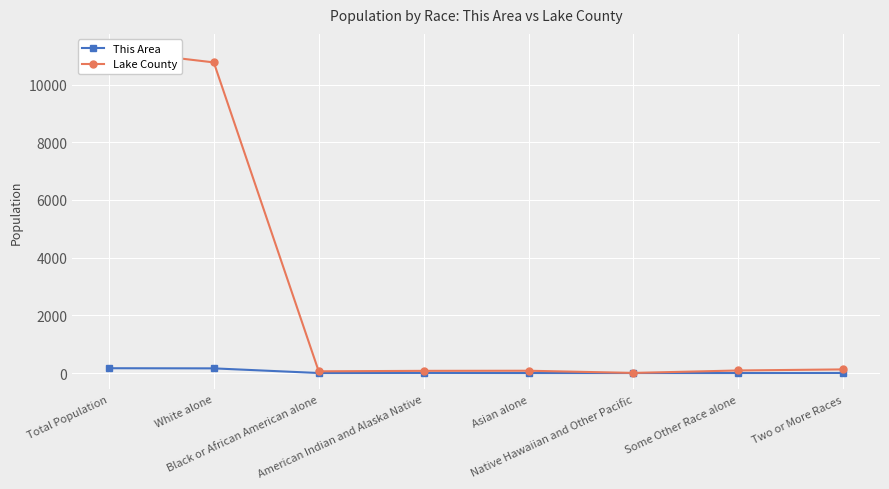

How many categories are shown in the chart?

8